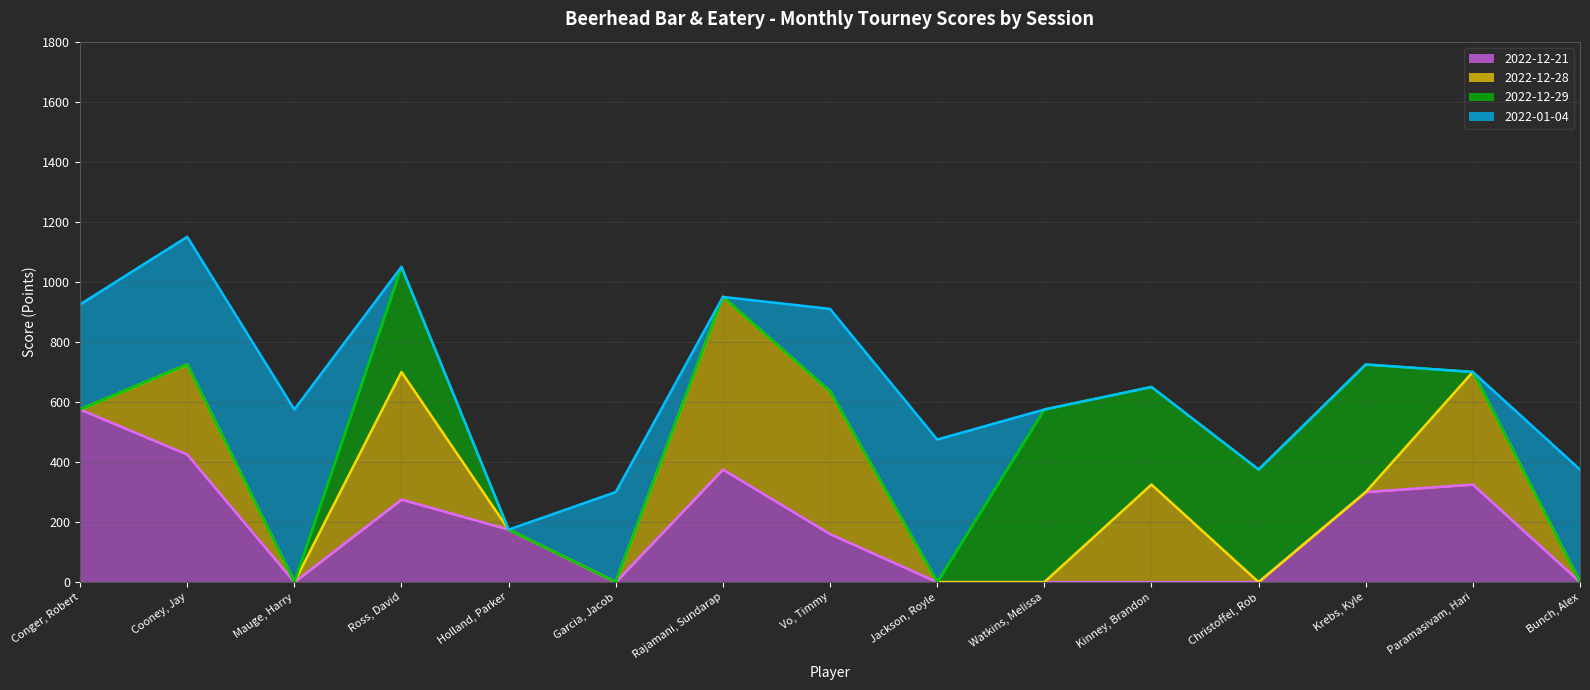

Is it true that 2022-01-04 line equals 925 at Conger, Robert?

True